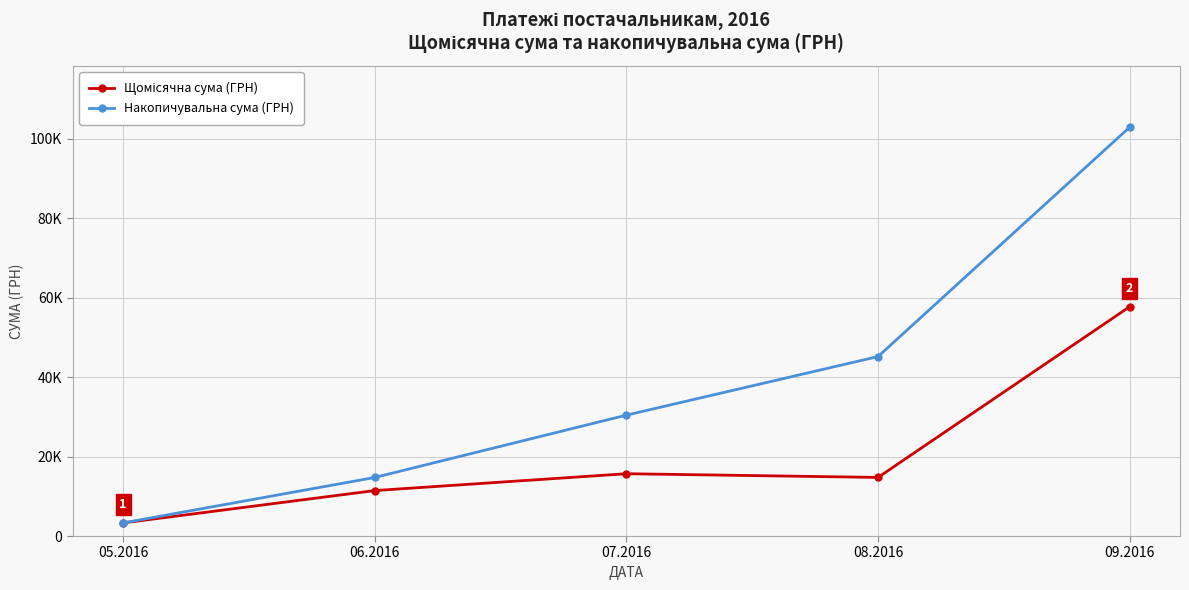

Rank the series by their average value, from lowest to highest.

Щомісячна сума (ГРН), Накопичувальна сума (ГРН)